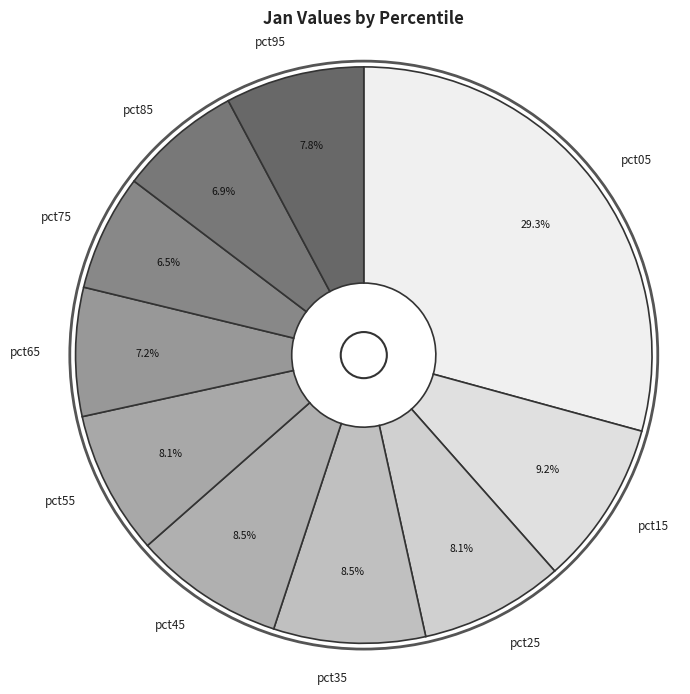

The pct15 slice represents 9% of the pie. True or false?

True